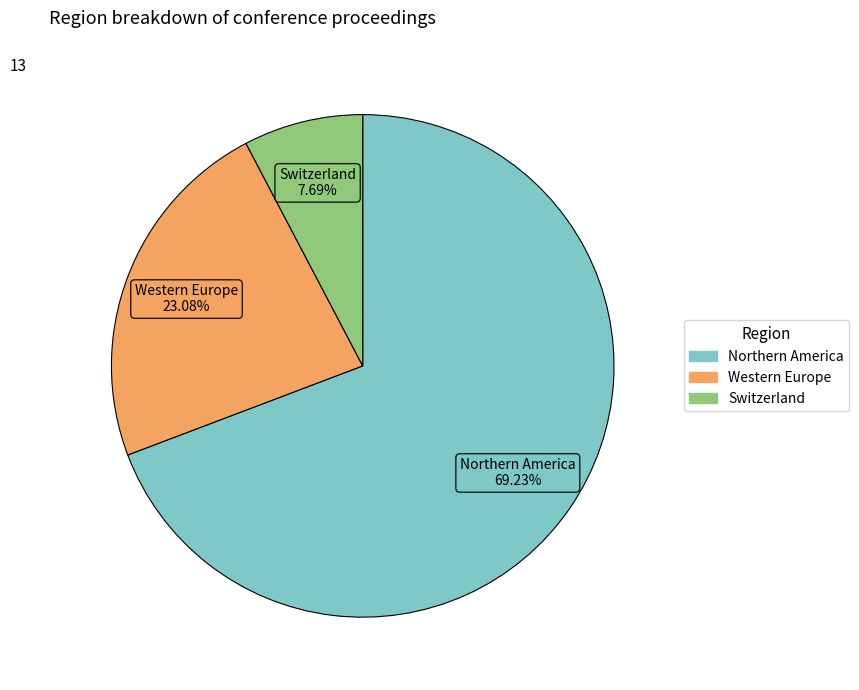

What is the ratio of the value at Northern America to the value at Switzerland?

9.0